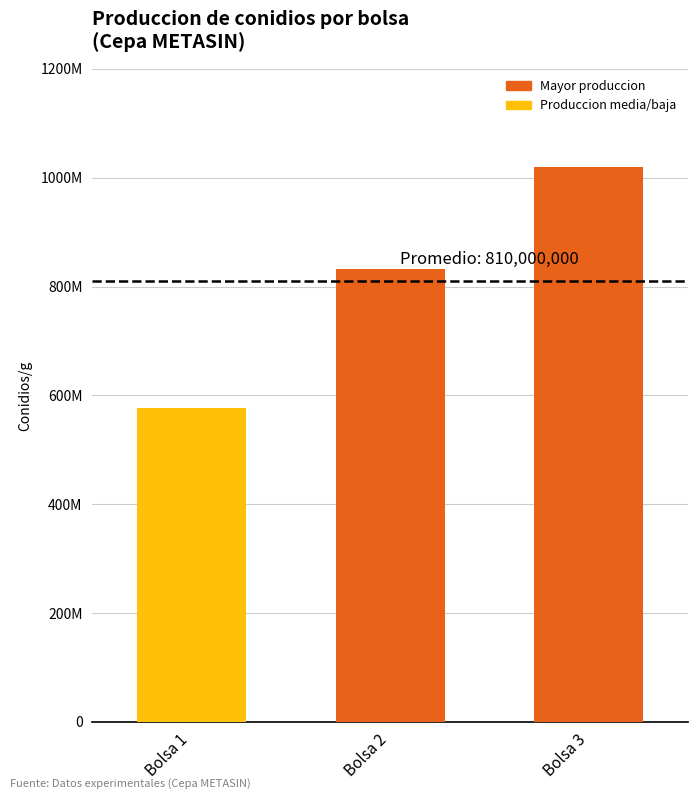

The chart shows a value of 181374038 at Bolsa 1. True or false?

False